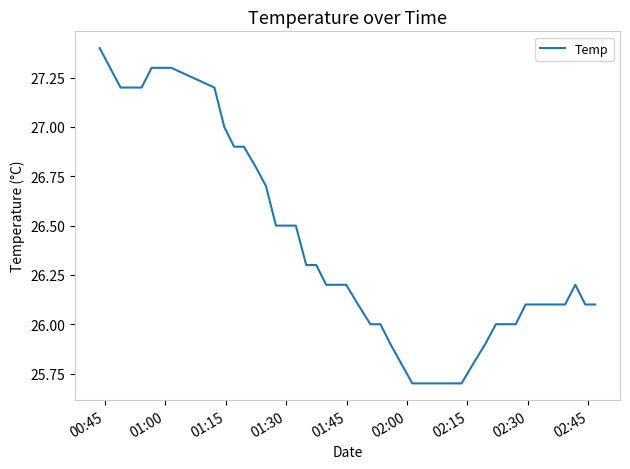

What is the smallest value displayed?

25.7